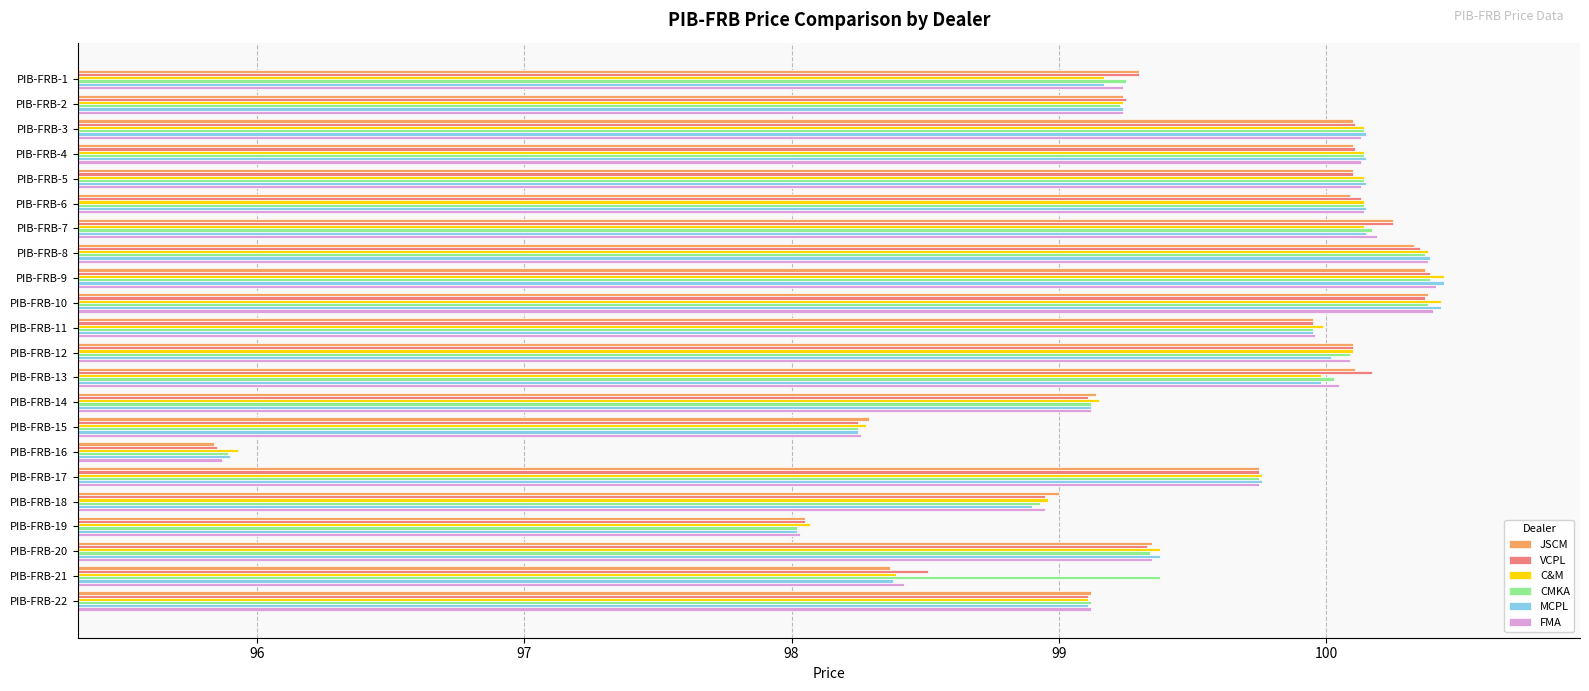

What is the sum of all C&M values?

2187.5